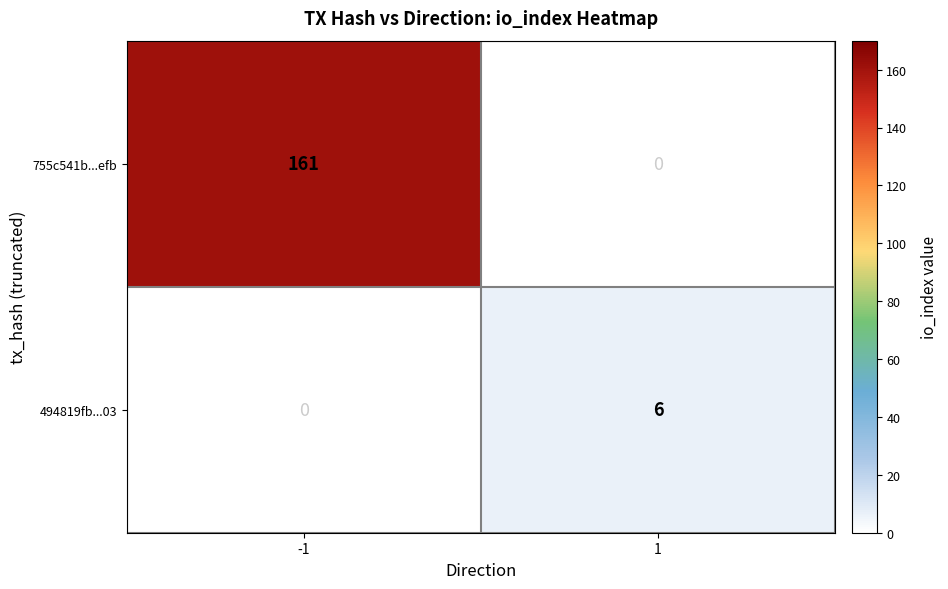

What is the maximum value shown in the chart?

161.0